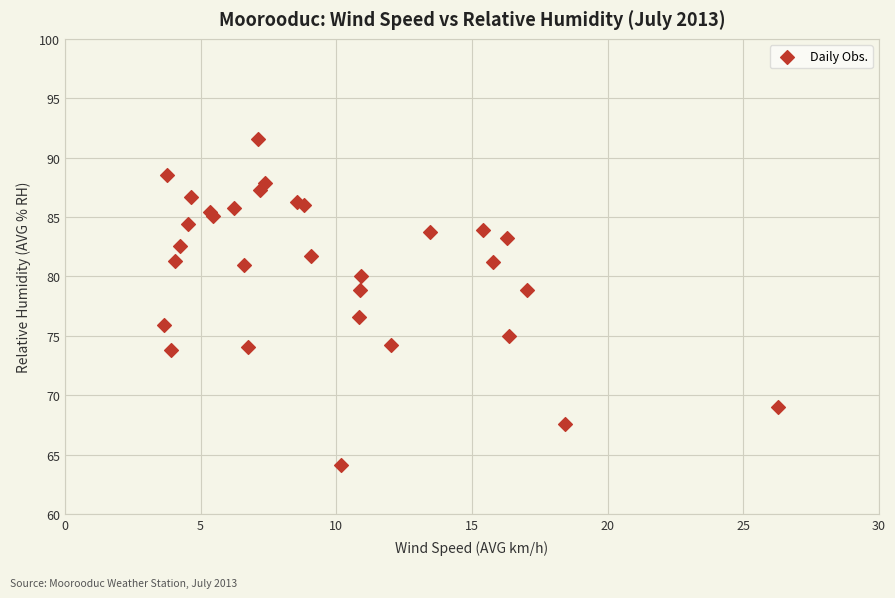

What Y value in the scatter plot is closest to 77?

76.6